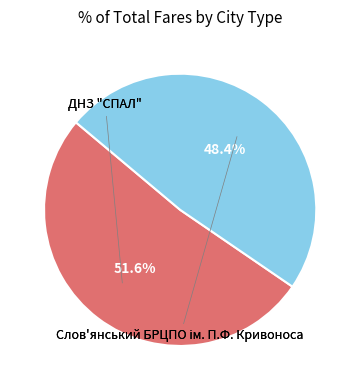

Is there a majority slice in this chart?

Yes